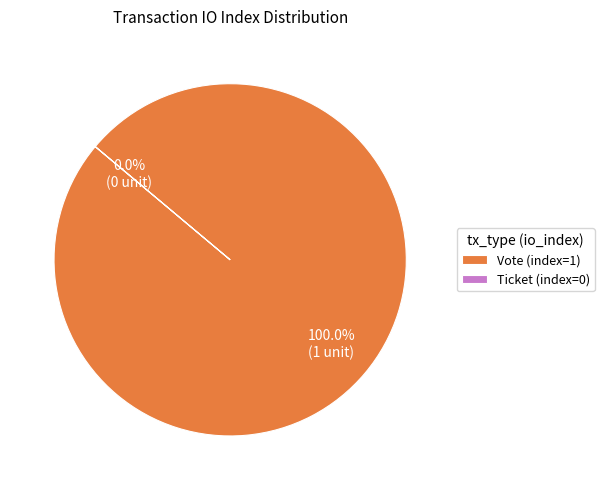

Is there any slice that represents more than half of the pie?

Yes